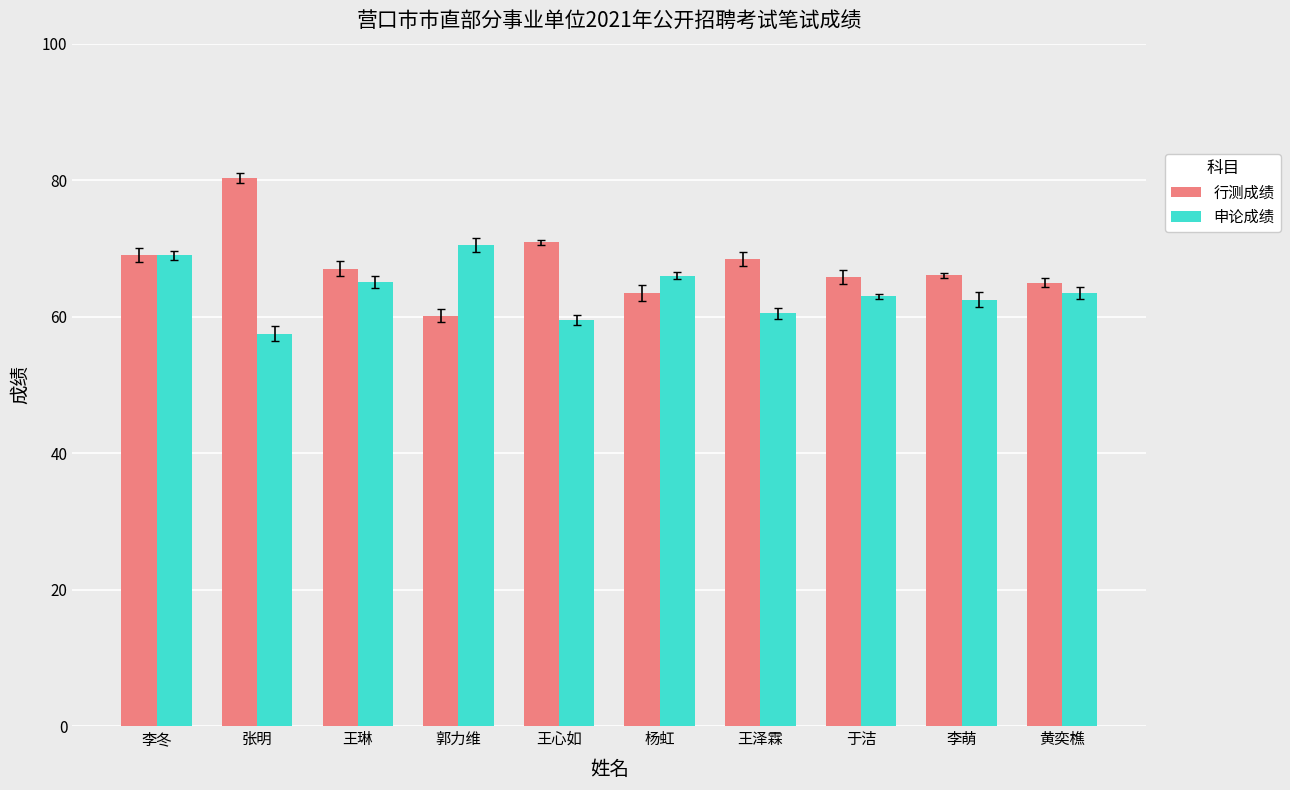

How many data points in 行测成绩 are less than 67?

5